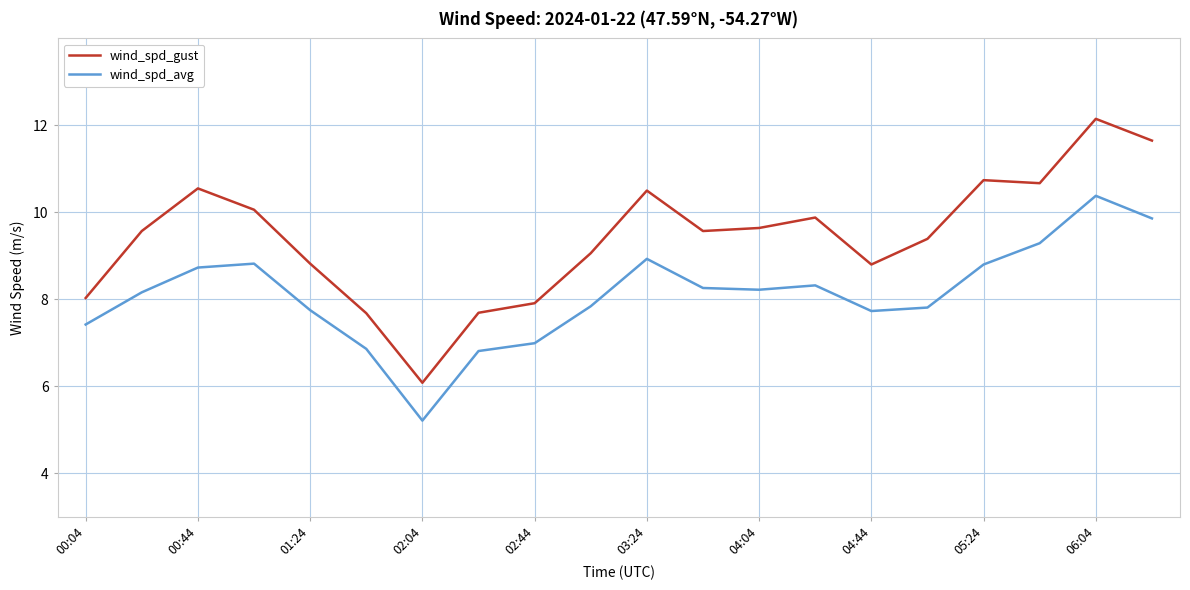

What is the difference between the maximum and minimum values in the wind_spd_avg series?

5.2